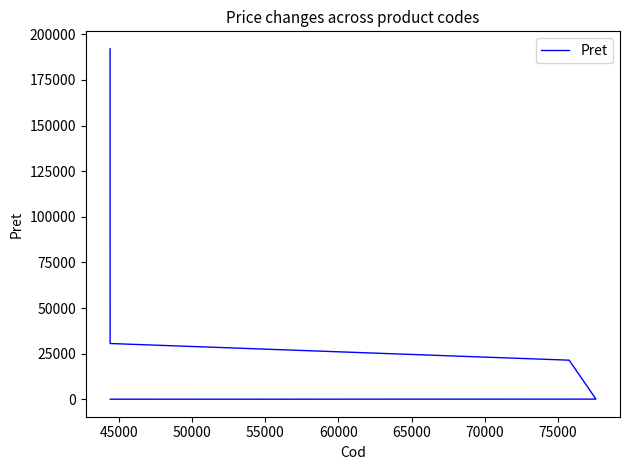

Is it true that the value at 60000 is 515.8?

False